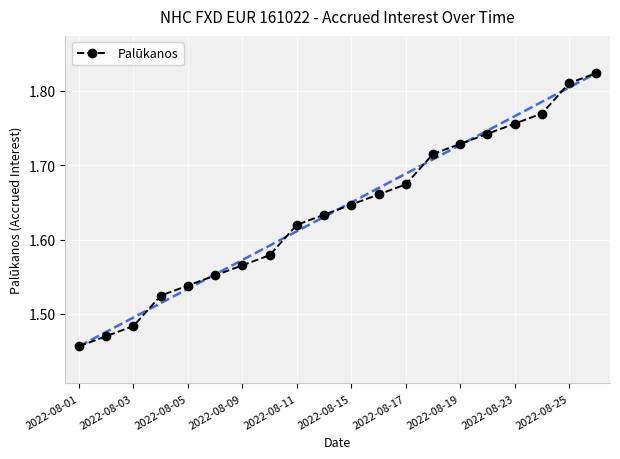

How many values are between 1 and 2?

20